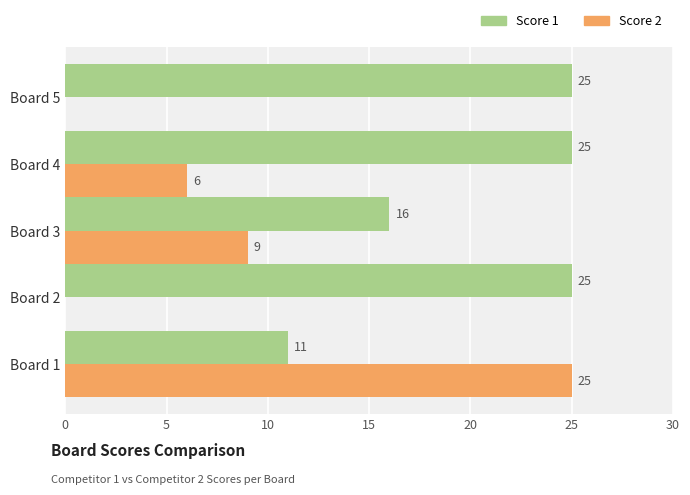

Which series has the largest total across all categories?

Score 1